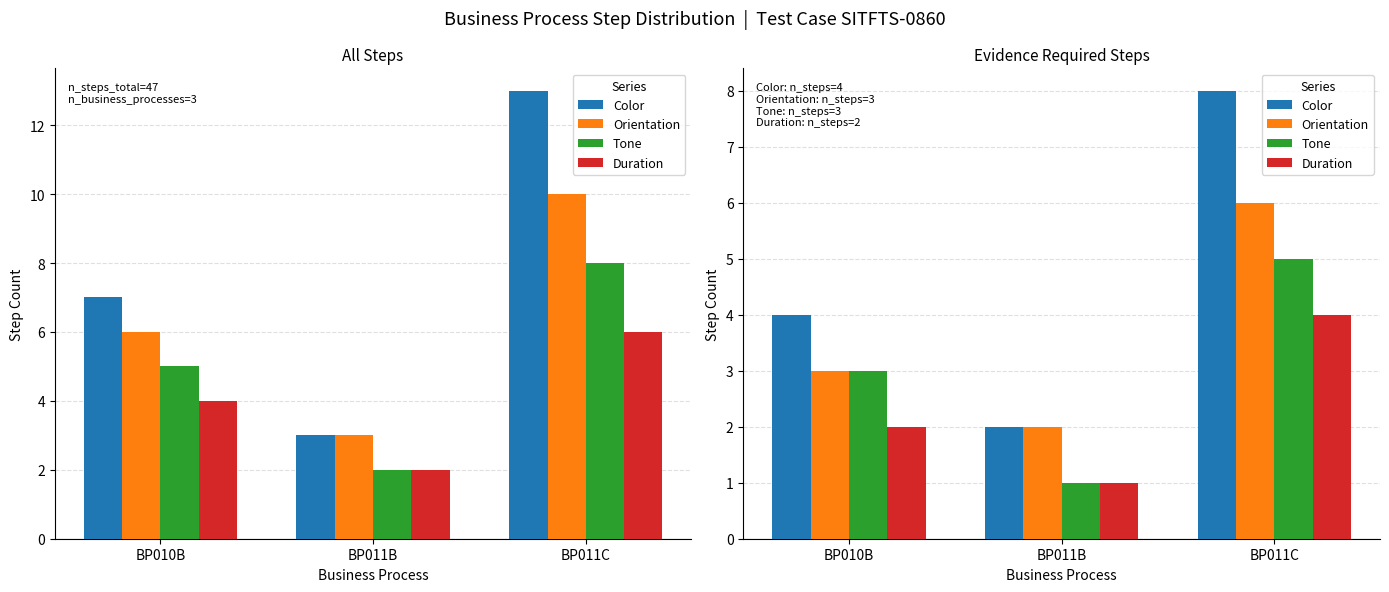

How many values in the Duration series are below 2?

1